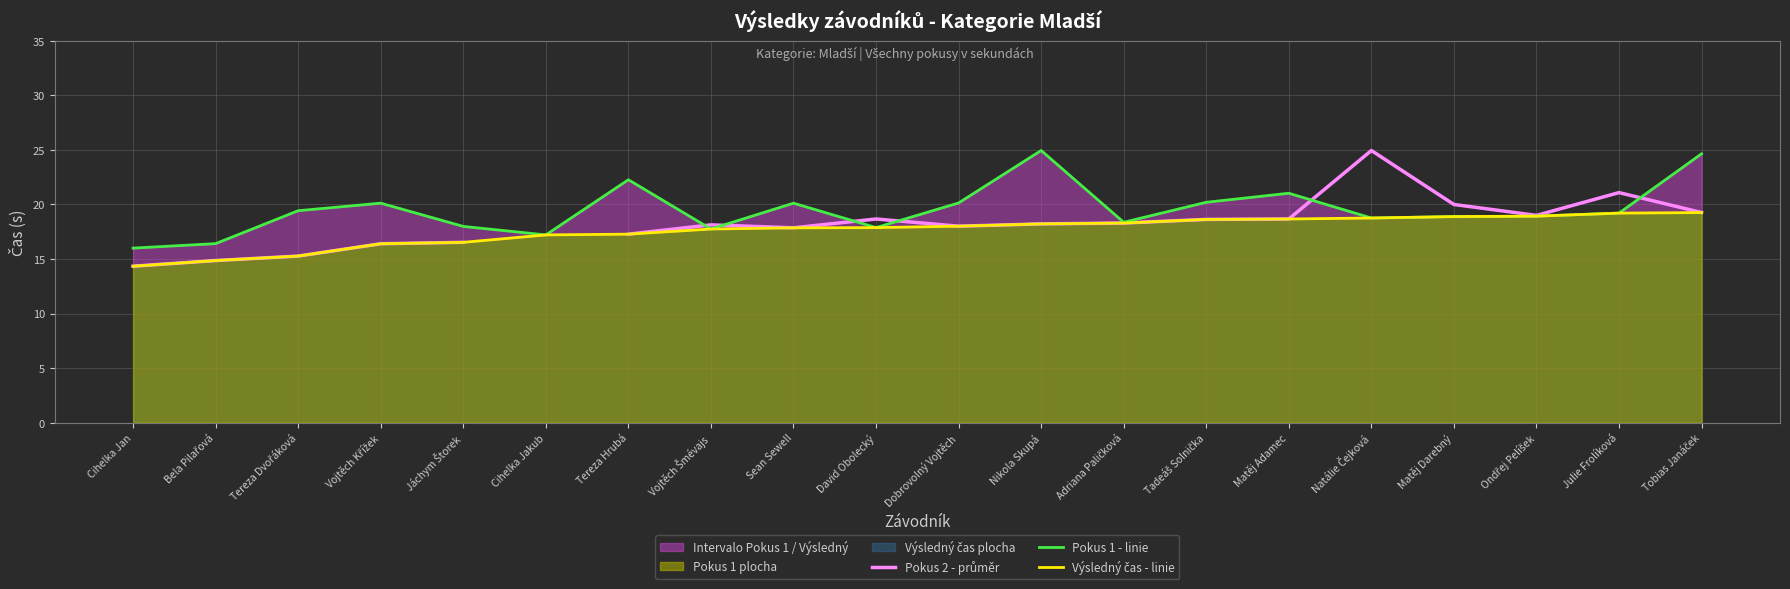

What is the spread (max minus min) of values at David Obolecký?

0.8